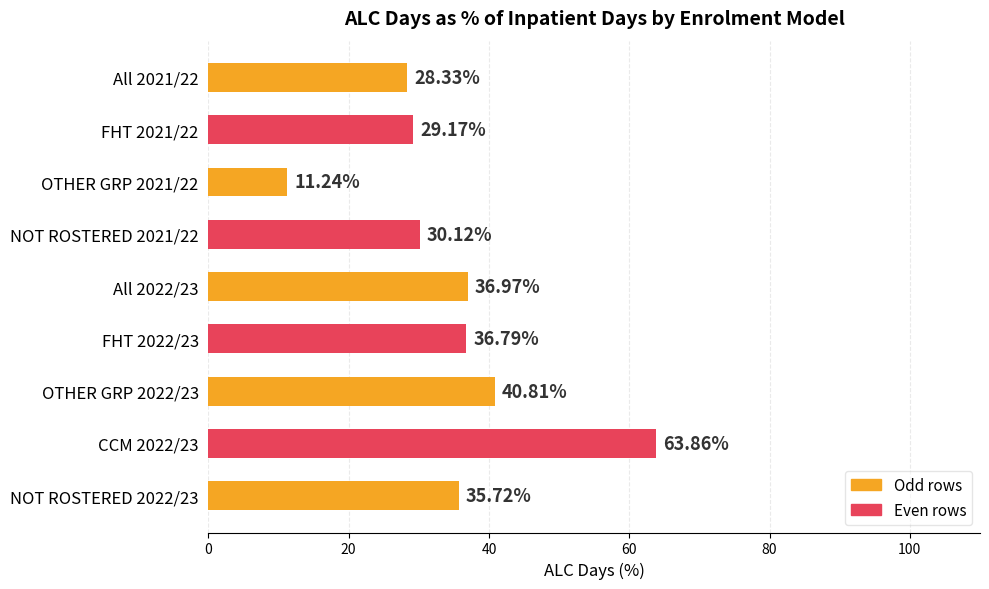

What is the sum of the values at NOT ROSTERED 2022/23 and CCM 2022/23?

99.6